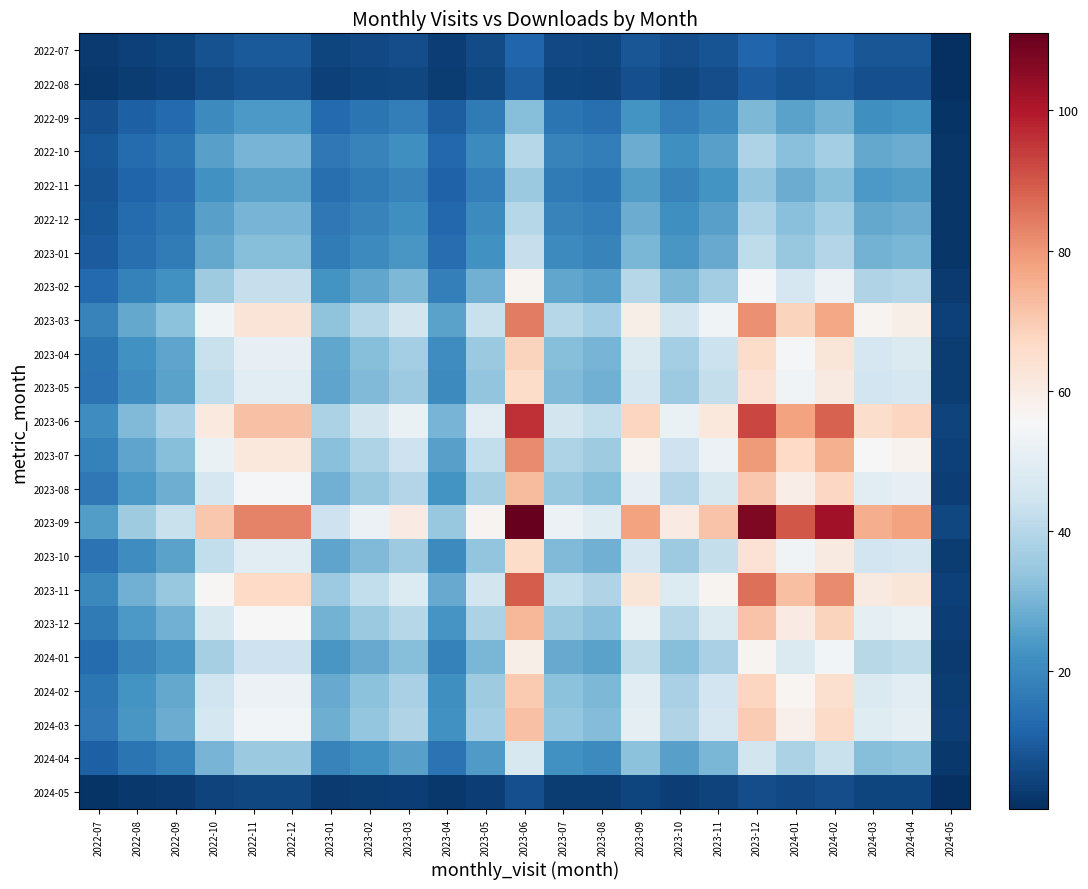

Reading left to right, transcribe all the data shown in this chart.

2022-07: 2022-07=2.7	2022-08=3.9	2022-09=4.7	2022-10=7.6	2022-11=9.0	2022-12=9.0	2023-01=4.8	2023-02=5.7	2023-03=6.5	2023-04=3.7	2023-05=6.2	2023-06=12.0	2023-07=5.7	2023-08=5.3	2023-09=8.4	2023-10=6.5	2023-11=7.7	2023-12=11.6	2024-01=9.7	2024-02=11.0	2024-03=8.2	2024-04=8.4	2024-05=0.6
2022-08: 2022-07=2.2	2022-08=3.2	2022-09=3.9	2022-10=6.4	2022-11=7.5	2022-12=7.5	2023-01=4.0	2023-02=4.7	2023-03=5.4	2023-04=3.1	2023-05=5.1	2023-06=10.0	2023-07=4.7	2023-08=4.4	2023-09=7.0	2023-10=5.4	2023-11=6.4	2023-12=9.7	2024-01=8.1	2024-02=9.2	2024-03=6.8	2024-04=7.0	2024-05=0.5
2022-09: 2022-07=7.1	2022-08=10.4	2022-09=12.5	2022-10=20.3	2022-11=24.0	2022-12=24.0	2023-01=12.8	2023-02=15.1	2023-03=17.3	2023-04=9.9	2023-05=16.4	2023-06=32.0	2023-07=15.1	2023-08=14.1	2023-09=22.5	2023-10=17.3	2023-11=20.5	2023-12=30.9	2024-01=25.9	2024-02=29.4	2024-03=21.8	2024-04=22.5	2024-05=1.5
2022-10: 2022-07=8.9	2022-08=13.0	2022-09=15.7	2022-10=25.4	2022-11=30.0	2022-12=30.0	2023-01=15.9	2023-02=18.9	2023-03=21.6	2023-04=12.4	2023-05=20.5	2023-06=40.0	2023-07=18.9	2023-08=17.6	2023-09=28.1	2023-10=21.6	2023-11=25.7	2023-12=38.6	2024-01=32.4	2024-02=36.8	2024-03=27.3	2024-04=28.1	2024-05=1.9
2022-11: 2022-07=7.8	2022-08=11.4	2022-09=13.7	2022-10=22.2	2022-11=26.2	2022-12=26.2	2023-01=14.0	2023-02=16.6	2023-03=18.9	2023-04=10.9	2023-05=18.0	2023-06=35.0	2023-07=16.6	2023-08=15.4	2023-09=24.6	2023-10=18.9	2023-11=22.5	2023-12=33.8	2024-01=28.4	2024-02=32.2	2024-03=23.9	2024-04=24.6	2024-05=1.7
2022-12: 2022-07=8.9	2022-08=13.0	2022-09=15.7	2022-10=25.4	2022-11=30.0	2022-12=30.0	2023-01=15.9	2023-02=18.9	2023-03=21.6	2023-04=12.4	2023-05=20.5	2023-06=40.0	2023-07=18.9	2023-08=17.6	2023-09=28.1	2023-10=21.6	2023-11=25.7	2023-12=38.6	2024-01=32.4	2024-02=36.8	2024-03=27.3	2024-04=28.1	2024-05=1.9
2023-01: 2022-07=9.6	2022-08=13.9	2022-09=16.9	2022-10=27.3	2022-11=32.2	2022-12=32.2	2023-01=17.1	2023-02=20.3	2023-03=23.2	2023-04=13.4	2023-05=22.1	2023-06=43.0	2023-07=20.3	2023-08=18.9	2023-09=30.2	2023-10=23.2	2023-11=27.6	2023-12=41.5	2024-01=34.9	2024-02=39.5	2024-03=29.3	2024-04=30.2	2024-05=2.0
2023-02: 2022-07=12.7	2022-08=18.5	2022-09=22.3	2022-10=36.2	2022-11=42.8	2022-12=42.8	2023-01=22.7	2023-02=27.0	2023-03=30.8	2023-04=17.7	2023-05=29.3	2023-06=57.0	2023-07=27.0	2023-08=25.0	2023-09=40.1	2023-10=30.8	2023-11=36.6	2023-12=55.1	2024-01=46.2	2024-02=52.4	2024-03=38.9	2024-04=40.1	2024-05=2.7
2023-03: 2022-07=18.7	2022-08=27.2	2022-09=32.9	2022-10=53.4	2022-11=63.0	2022-12=63.0	2023-01=33.5	2023-02=39.7	2023-03=45.4	2023-04=26.1	2023-05=43.1	2023-06=84.0	2023-07=39.7	2023-08=36.9	2023-09=59.0	2023-10=45.4	2023-11=53.9	2023-12=81.2	2024-01=68.1	2024-02=77.2	2024-03=57.3	2024-04=59.0	2024-05=4.0
2023-04: 2022-07=15.2	2022-08=22.1	2022-09=26.6	2022-10=43.2	2022-11=51.0	2022-12=51.0	2023-01=27.1	2023-02=32.2	2023-03=36.8	2023-04=21.1	2023-05=34.9	2023-06=68.0	2023-07=32.2	2023-08=29.9	2023-09=47.8	2023-10=36.8	2023-11=43.6	2023-12=65.7	2024-01=55.1	2024-02=62.5	2024-03=46.4	2024-04=47.8	2024-05=3.2
2023-05: 2022-07=14.7	2022-08=21.4	2022-09=25.9	2022-10=41.9	2022-11=49.5	2022-12=49.5	2023-01=26.3	2023-02=31.2	2023-03=35.7	2023-04=20.5	2023-05=33.9	2023-06=66.0	2023-07=31.2	2023-08=29.0	2023-09=46.4	2023-10=35.7	2023-11=42.4	2023-12=63.8	2024-01=53.5	2024-02=60.6	2024-03=45.0	2024-04=46.4	2024-05=3.1
2023-06: 2022-07=21.4	2022-08=31.1	2022-09=37.6	2022-10=61.0	2022-11=72.0	2022-12=72.0	2023-01=38.3	2023-02=45.4	2023-03=51.9	2023-04=29.8	2023-05=49.3	2023-06=96.0	2023-07=45.4	2023-08=42.2	2023-09=67.5	2023-10=51.9	2023-11=61.6	2023-12=92.8	2024-01=77.8	2024-02=88.2	2024-03=65.5	2024-04=67.5	2024-05=4.5
2023-07: 2022-07=18.3	2022-08=26.6	2022-09=32.1	2022-10=52.1	2022-11=61.5	2022-12=61.5	2023-01=32.7	2023-02=38.8	2023-03=44.3	2023-04=25.5	2023-05=42.1	2023-06=82.0	2023-07=38.8	2023-08=36.0	2023-09=57.6	2023-10=44.3	2023-11=52.6	2023-12=79.2	2024-01=66.5	2024-02=75.4	2024-03=56.0	2024-04=57.6	2024-05=3.9
2023-08: 2022-07=16.3	2022-08=23.7	2022-09=28.6	2022-10=46.4	2022-11=54.8	2022-12=54.8	2023-01=29.1	2023-02=34.5	2023-03=39.5	2023-04=22.7	2023-05=37.5	2023-06=73.0	2023-07=34.5	2023-08=32.1	2023-09=51.3	2023-10=39.5	2023-11=46.9	2023-12=70.5	2024-01=59.2	2024-02=67.1	2024-03=49.8	2024-04=51.3	2024-05=3.5
2023-09: 2022-07=24.8	2022-08=36.0	2022-09=43.5	2022-10=70.5	2022-11=83.2	2022-12=83.2	2023-01=44.2	2023-02=52.5	2023-03=60.0	2023-04=34.5	2023-05=57.0	2023-06=111.0	2023-07=52.5	2023-08=48.8	2023-09=78.0	2023-10=60.0	2023-11=71.2	2023-12=107.2	2024-01=90.0	2024-02=102.0	2024-03=75.8	2024-04=78.0	2024-05=5.2
2023-10: 2022-07=14.7	2022-08=21.4	2022-09=25.9	2022-10=41.9	2022-11=49.5	2022-12=49.5	2023-01=26.3	2023-02=31.2	2023-03=35.7	2023-04=20.5	2023-05=33.9	2023-06=66.0	2023-07=31.2	2023-08=29.0	2023-09=46.4	2023-10=35.7	2023-11=42.4	2023-12=63.8	2024-01=53.5	2024-02=60.6	2024-03=45.0	2024-04=46.4	2024-05=3.1
2023-11: 2022-07=19.8	2022-08=28.9	2022-09=34.9	2022-10=56.5	2022-11=66.8	2022-12=66.8	2023-01=35.5	2023-02=42.1	2023-03=48.1	2023-04=27.7	2023-05=45.7	2023-06=89.0	2023-07=42.1	2023-08=39.1	2023-09=62.5	2023-10=48.1	2023-11=57.1	2023-12=86.0	2024-01=72.2	2024-02=81.8	2024-03=60.7	2024-04=62.5	2024-05=4.2
2023-12: 2022-07=16.5	2022-08=24.0	2022-09=29.0	2022-10=47.0	2022-11=55.5	2022-12=55.5	2023-01=29.5	2023-02=35.0	2023-03=40.0	2023-04=23.0	2023-05=38.0	2023-06=74.0	2023-07=35.0	2023-08=32.5	2023-09=52.0	2023-10=40.0	2023-11=47.5	2023-12=71.5	2024-01=60.0	2024-02=68.0	2024-03=50.5	2024-04=52.0	2024-05=3.5
2024-01: 2022-07=13.2	2022-08=19.1	2022-09=23.1	2022-10=37.5	2022-11=44.2	2022-12=44.2	2023-01=23.5	2023-02=27.9	2023-03=31.9	2023-04=18.3	2023-05=30.3	2023-06=59.0	2023-07=27.9	2023-08=25.9	2023-09=41.5	2023-10=31.9	2023-11=37.9	2023-12=57.0	2024-01=47.8	2024-02=54.2	2024-03=40.3	2024-04=41.5	2024-05=2.8
2024-02: 2022-07=15.6	2022-08=22.7	2022-09=27.4	2022-10=44.5	2022-11=52.5	2022-12=52.5	2023-01=27.9	2023-02=33.1	2023-03=37.8	2023-04=21.8	2023-05=35.9	2023-06=70.0	2023-07=33.1	2023-08=30.7	2023-09=49.2	2023-10=37.8	2023-11=44.9	2023-12=67.6	2024-01=56.8	2024-02=64.3	2024-03=47.8	2024-04=49.2	2024-05=3.3
2024-03: 2022-07=16.1	2022-08=23.4	2022-09=28.2	2022-10=45.7	2022-11=54.0	2022-12=54.0	2023-01=28.7	2023-02=34.1	2023-03=38.9	2023-04=22.4	2023-05=37.0	2023-06=72.0	2023-07=34.1	2023-08=31.6	2023-09=50.6	2023-10=38.9	2023-11=46.2	2023-12=69.6	2024-01=58.4	2024-02=66.2	2024-03=49.1	2024-04=50.6	2024-05=3.4
2024-04: 2022-07=10.5	2022-08=15.2	2022-09=18.4	2022-10=29.9	2022-11=35.2	2022-12=35.2	2023-01=18.7	2023-02=22.2	2023-03=25.4	2023-04=14.6	2023-05=24.1	2023-06=47.0	2023-07=22.2	2023-08=20.6	2023-09=33.0	2023-10=25.4	2023-11=30.2	2023-12=45.4	2024-01=38.1	2024-02=43.2	2024-03=32.1	2024-04=33.0	2024-05=2.2
2024-05: 2022-07=1.6	2022-08=2.3	2022-09=2.7	2022-10=4.4	2022-11=5.2	2022-12=5.2	2023-01=2.8	2023-02=3.3	2023-03=3.8	2023-04=2.2	2023-05=3.6	2023-06=7.0	2023-07=3.3	2023-08=3.1	2023-09=4.9	2023-10=3.8	2023-11=4.5	2023-12=6.8	2024-01=5.7	2024-02=6.4	2024-03=4.8	2024-04=4.9	2024-05=0.3